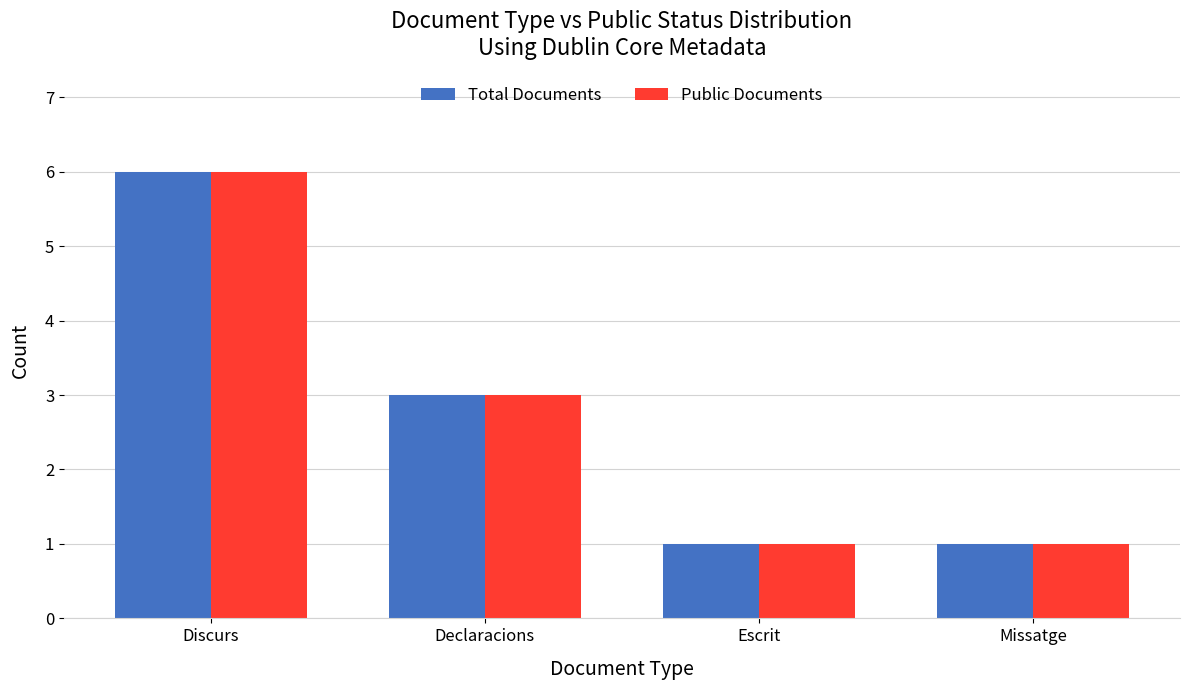

The Total Documents series shows 1 at Escrit. True or false?

True